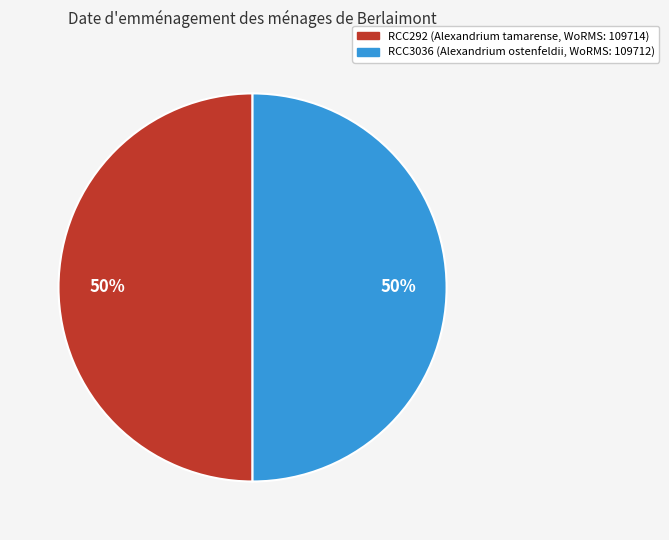

How many segments does this pie chart have?

2